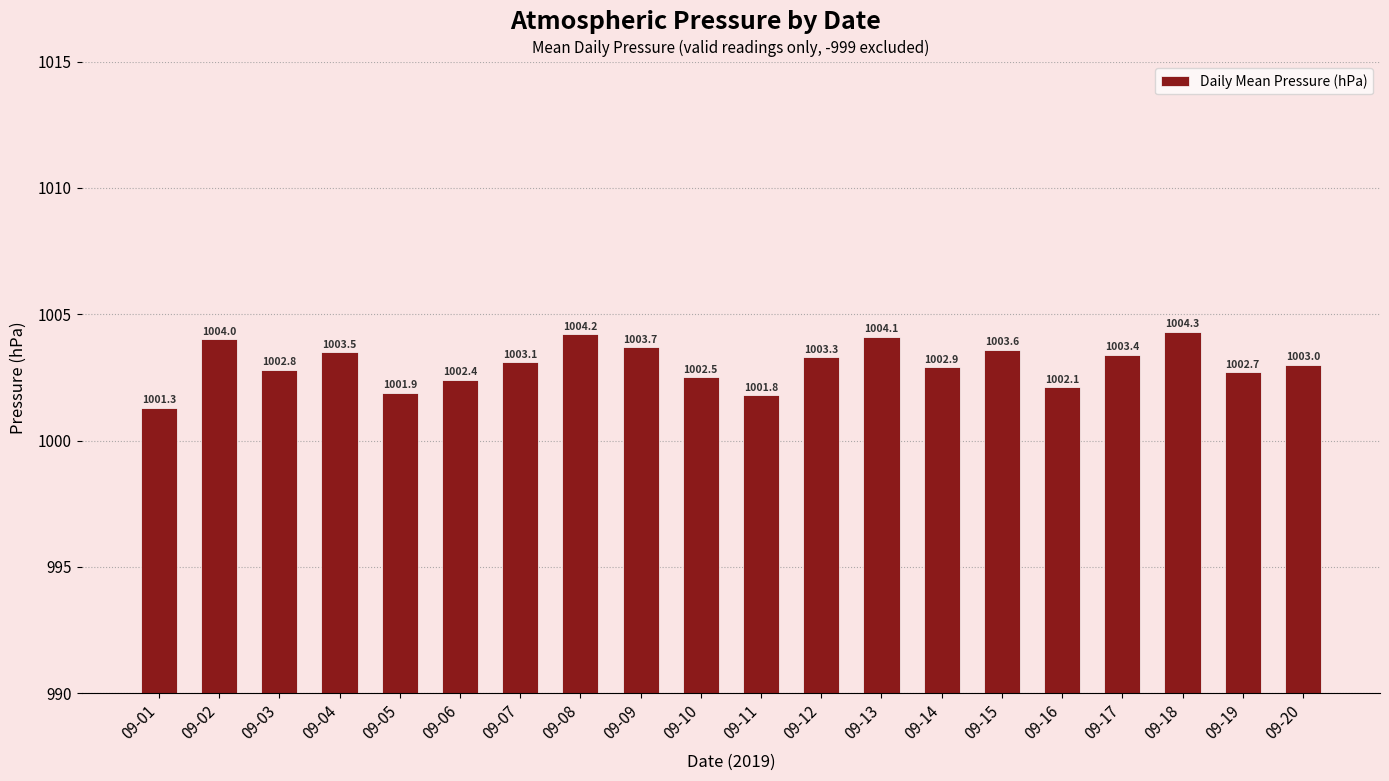

What is the difference between the maximum and minimum values?

3.0